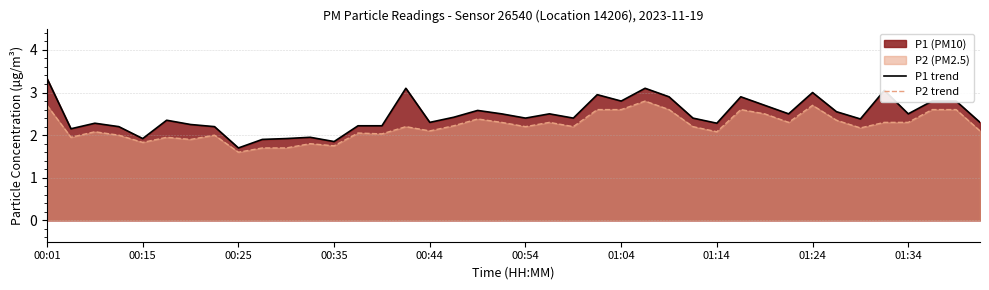

Which series has the widest spread of values?

P1 trend